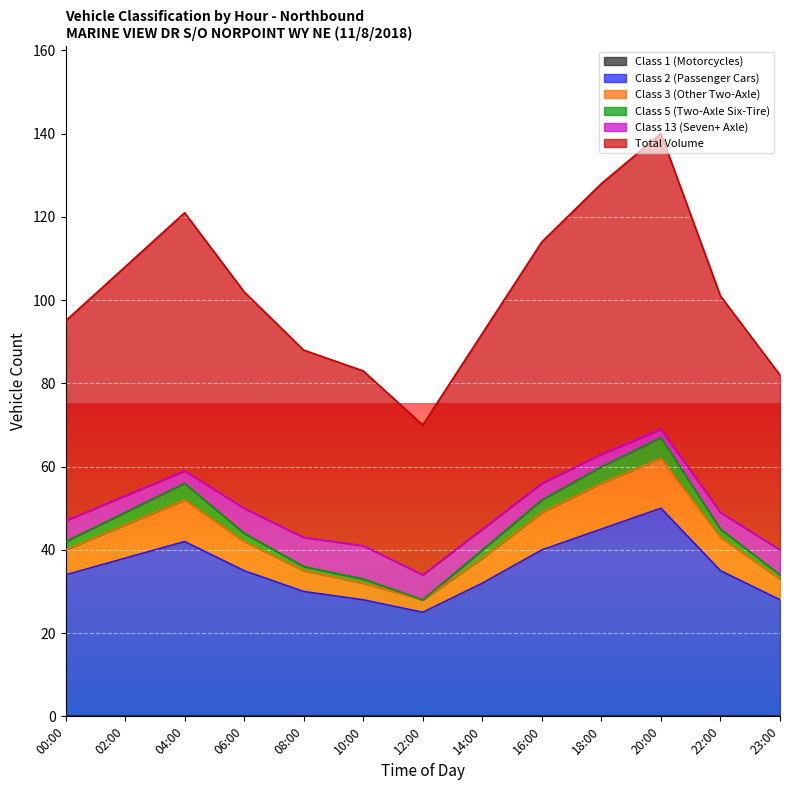

True or false: Class 2 (Passenger Cars) and Total Volume intersect in this chart.

False